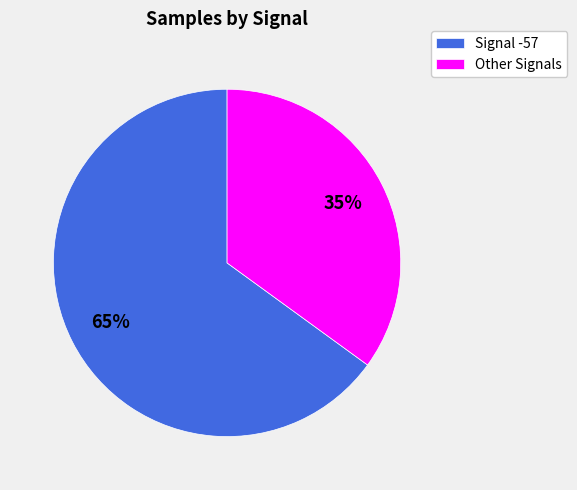

Do Signal -57 and Other Signals together represent more than half of the pie?

Yes